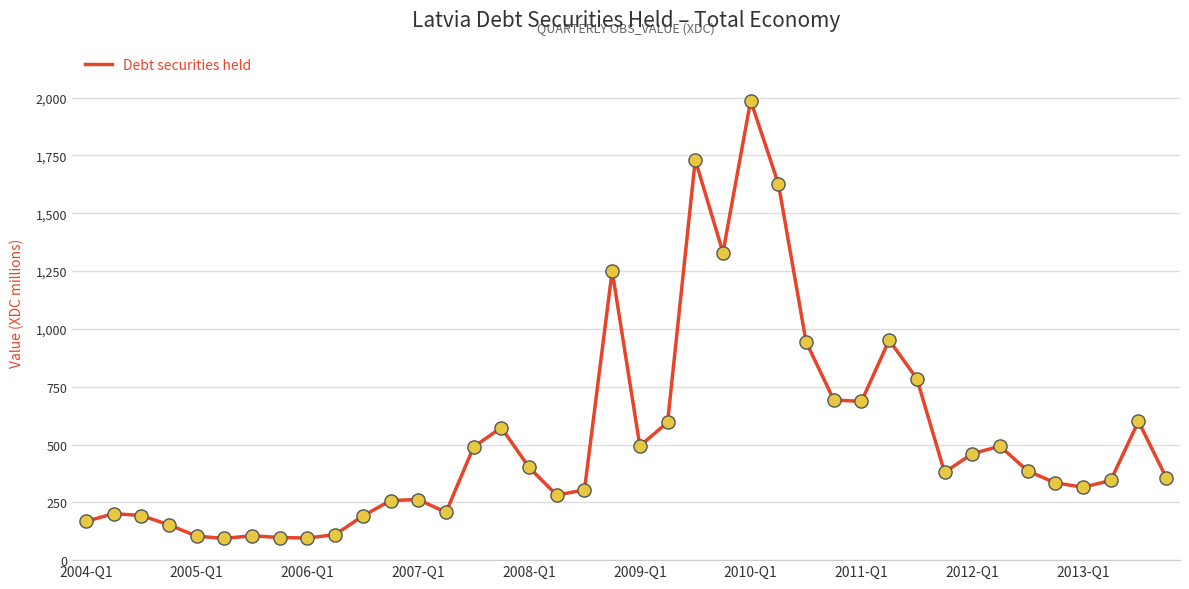

What is the greatest value displayed?

1987.3